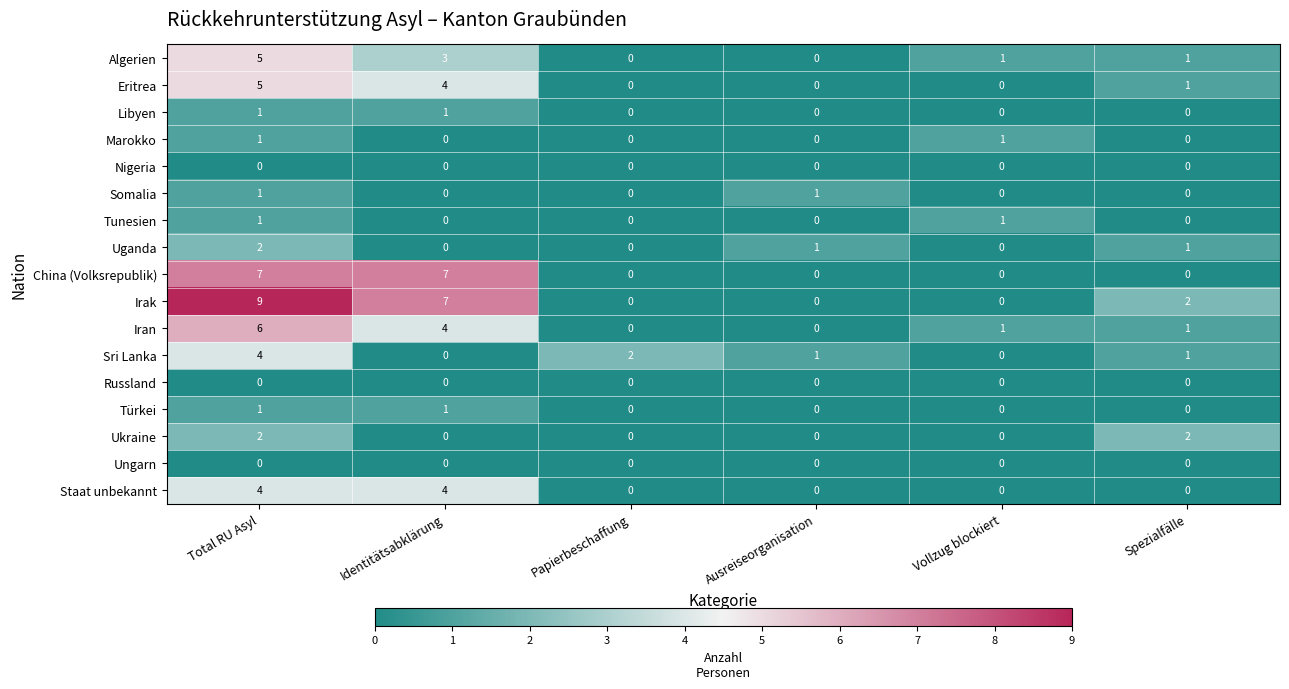

True or false: Iran has a value of 0 at Vollzug blockiert.

False